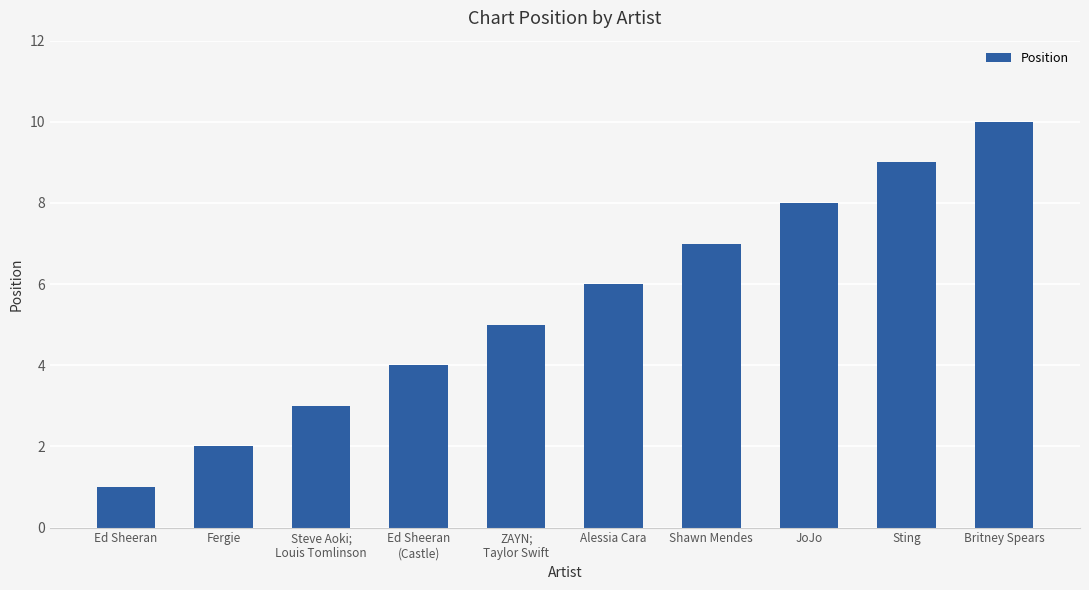

What is the value of the 6th bar from the left?

6